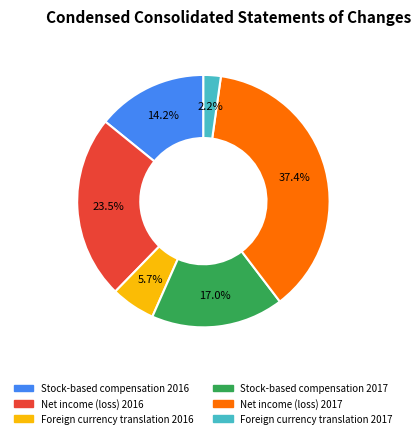

Do Stock-based compensation 2017 and Foreign currency translation 2017 together represent more than half of the pie?

No